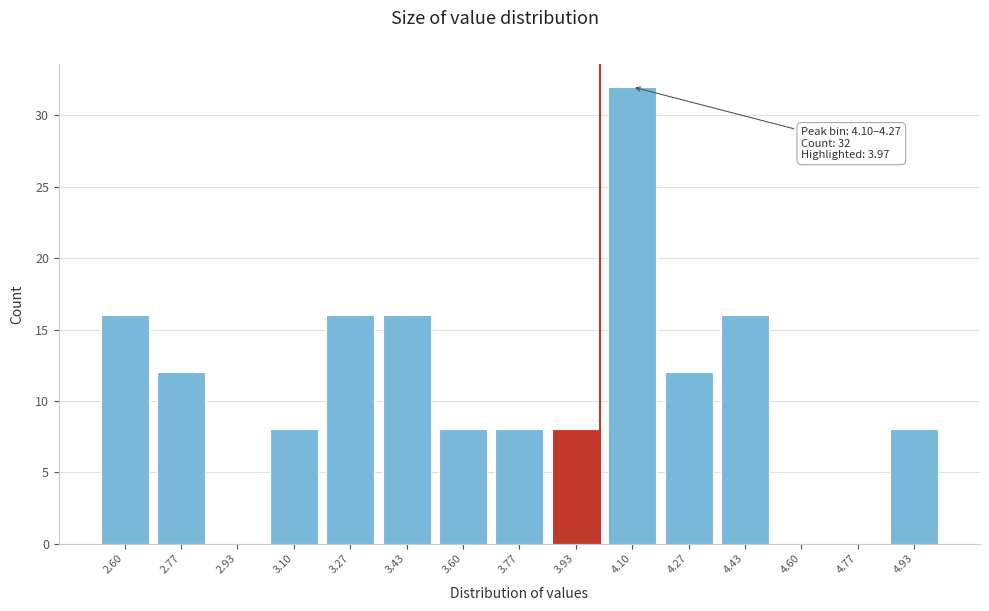

Reading right to left, what are all the values shown in this chart?

4.93=8	4.77=0	4.60=0	4.43=16	4.27=12	4.10=32	3.93=8	3.77=8	3.60=8	3.43=16	3.27=16	3.10=8	2.93=0	2.77=12	2.60=16